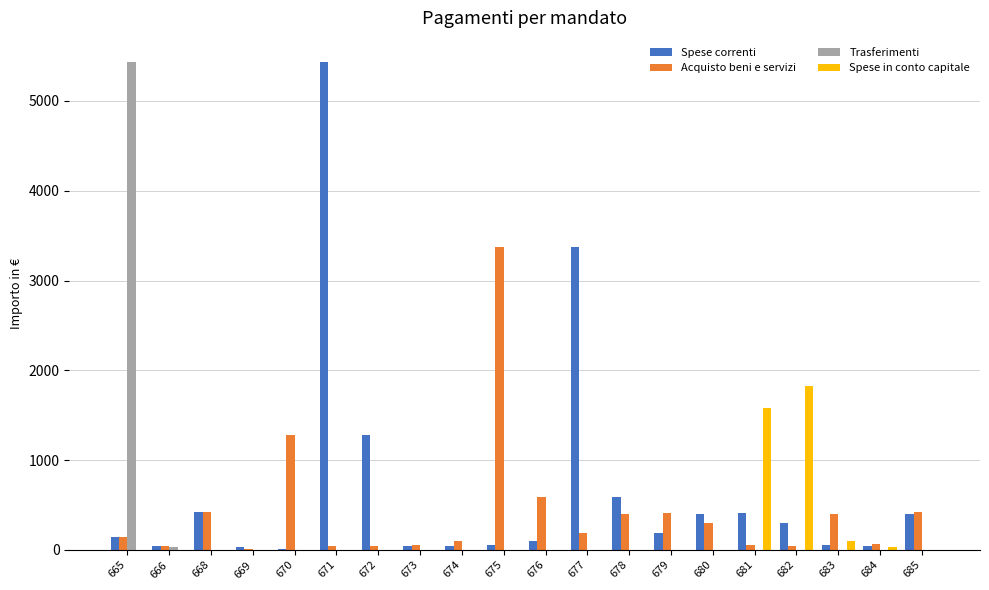

What is the maximum value shown in the chart?

5430.0